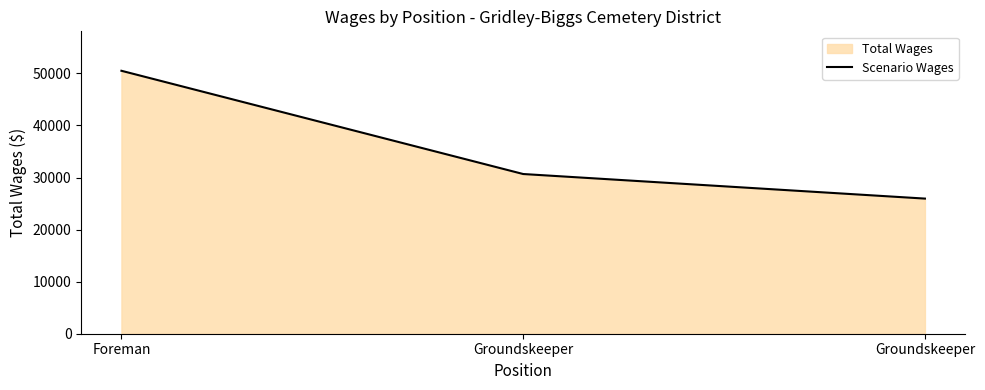

What is the average value?

35716